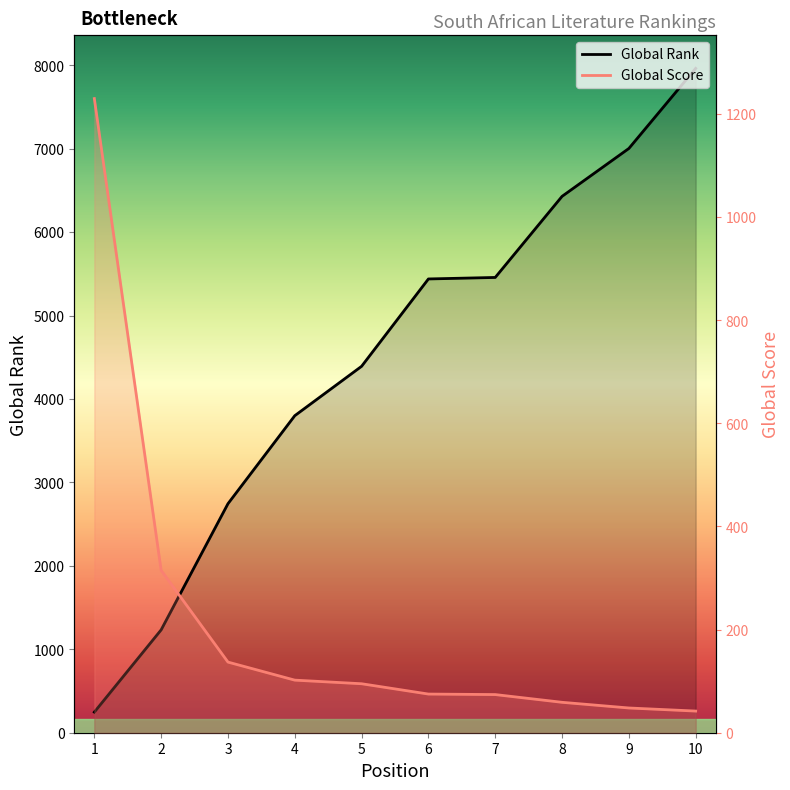

What is the value of the Global Rank point at the 7th from the left?

5457